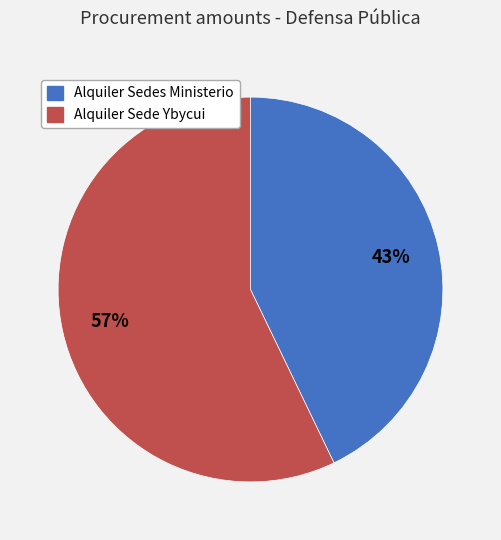

To the nearest percent, what is the average slice percentage?

50%